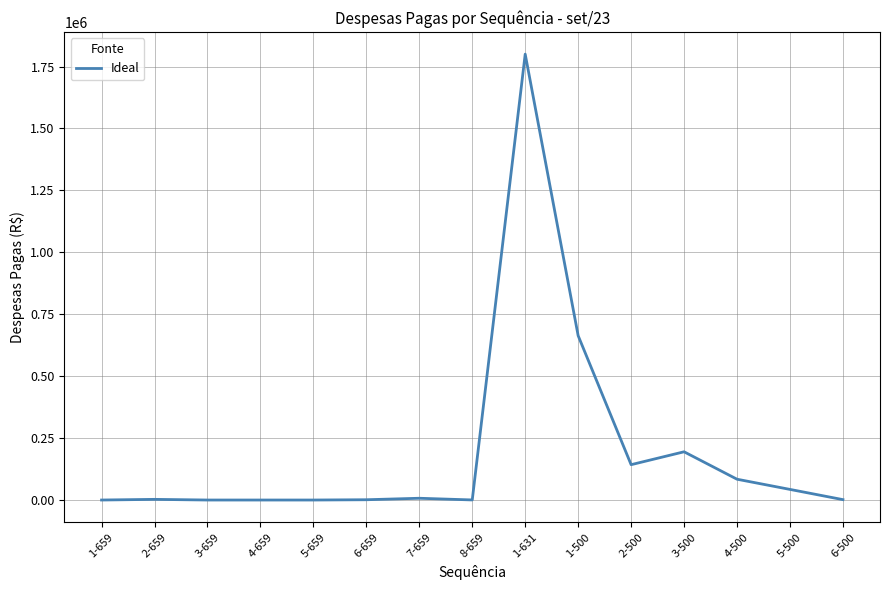

What is the minimum value shown in the chart?

660.0